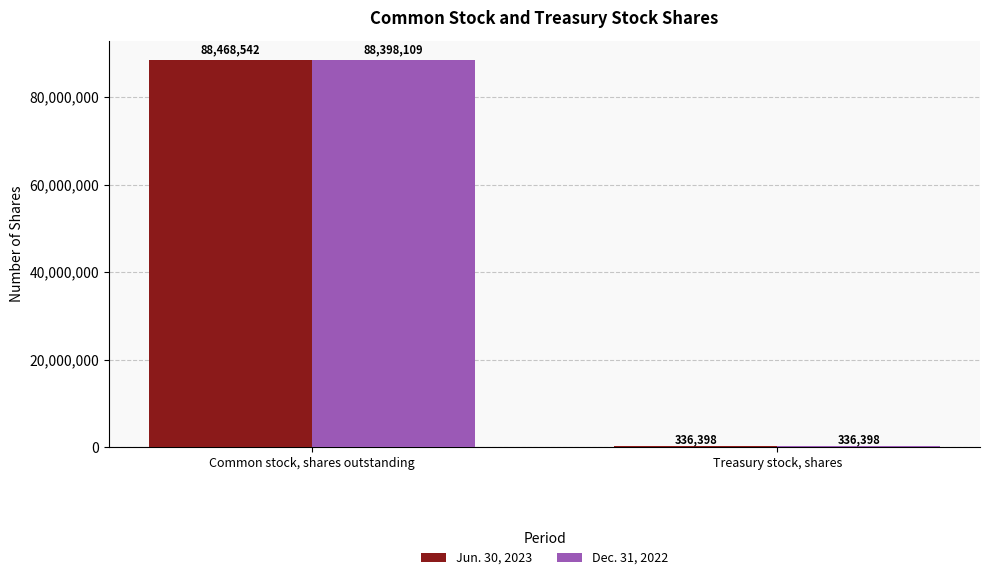

At which category does the chart reach its peak across all series?

Common stock, shares outstanding